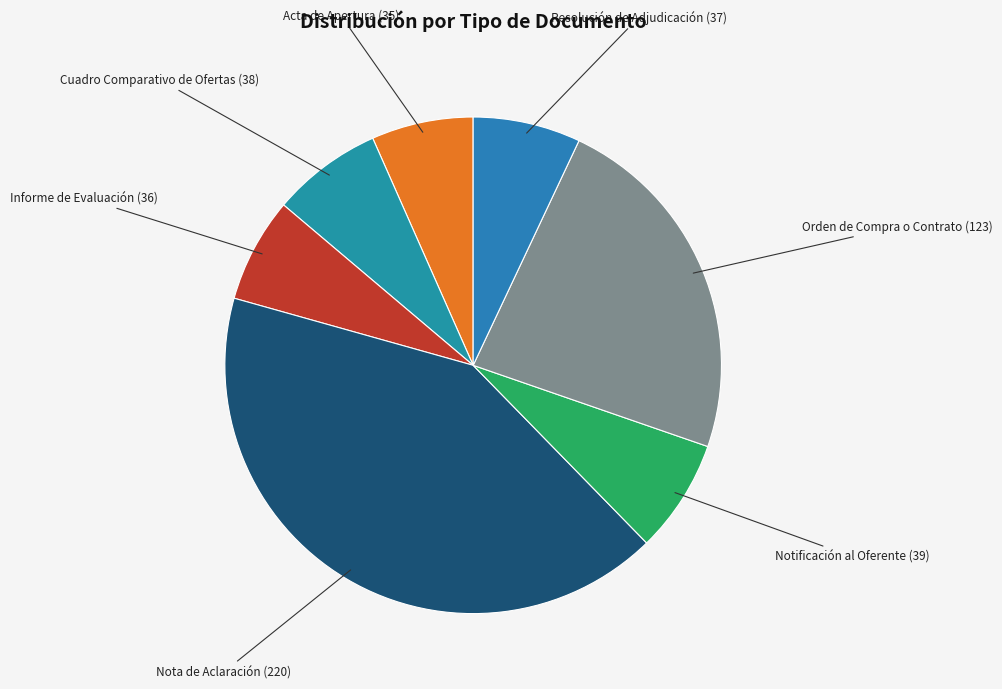

How many segments does this pie chart have?

7